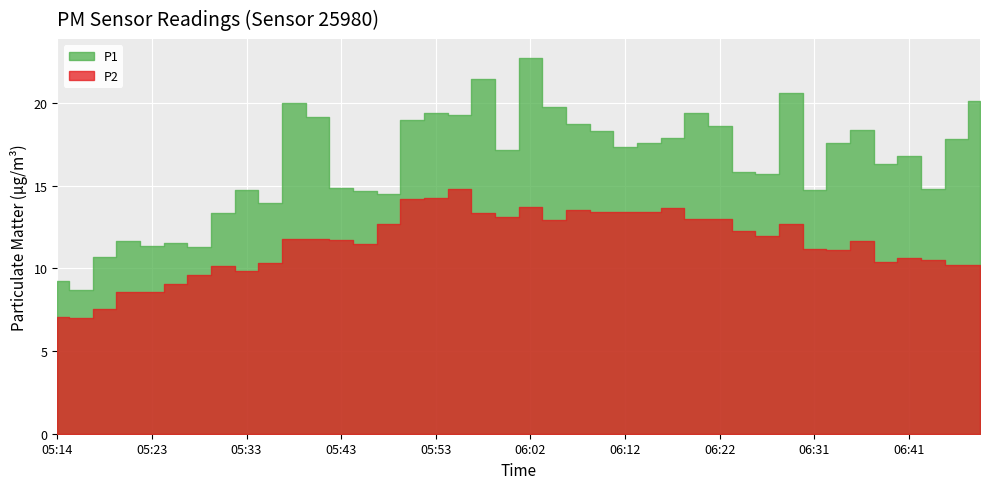

Which category has the highest value across all series?

06:02